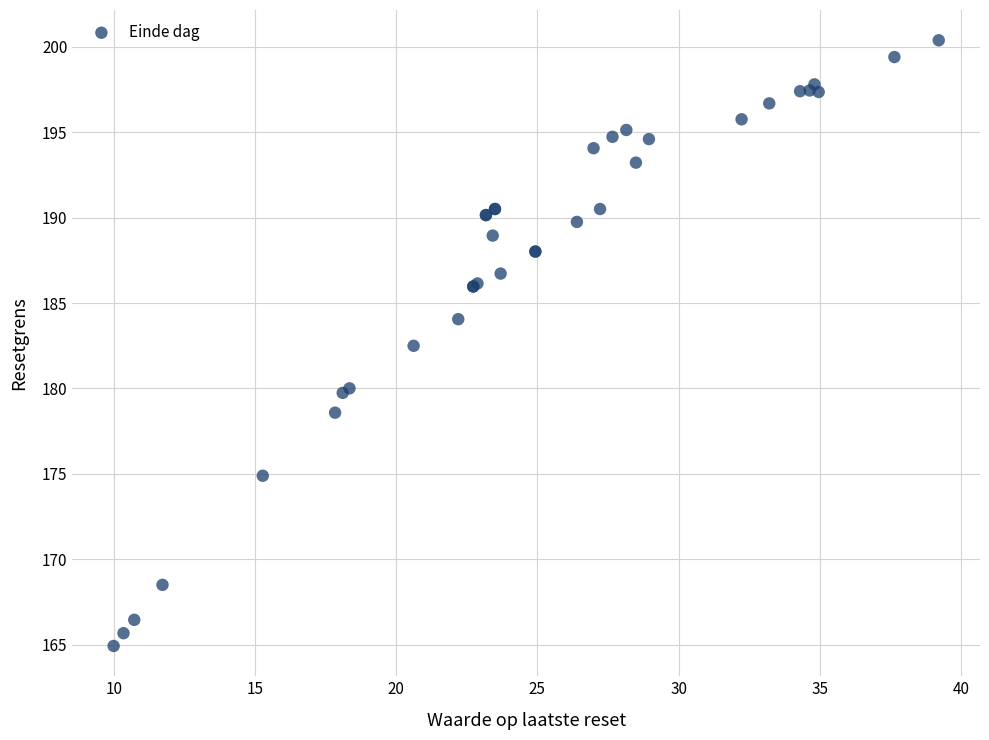

What Y value in the scatter plot is closest to 182?

182.5